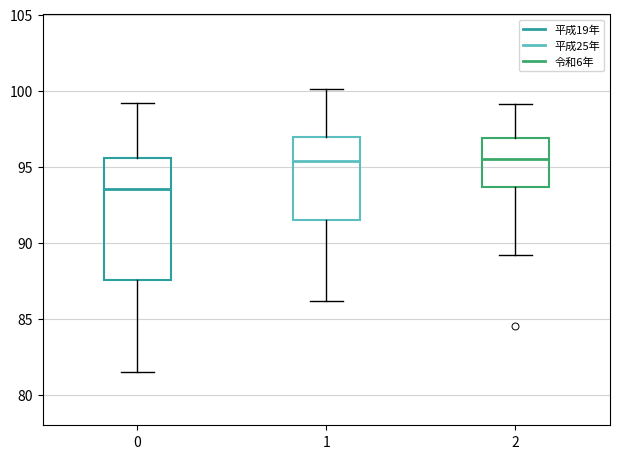

Which box is the tallest, from its lower edge to its upper edge?

0